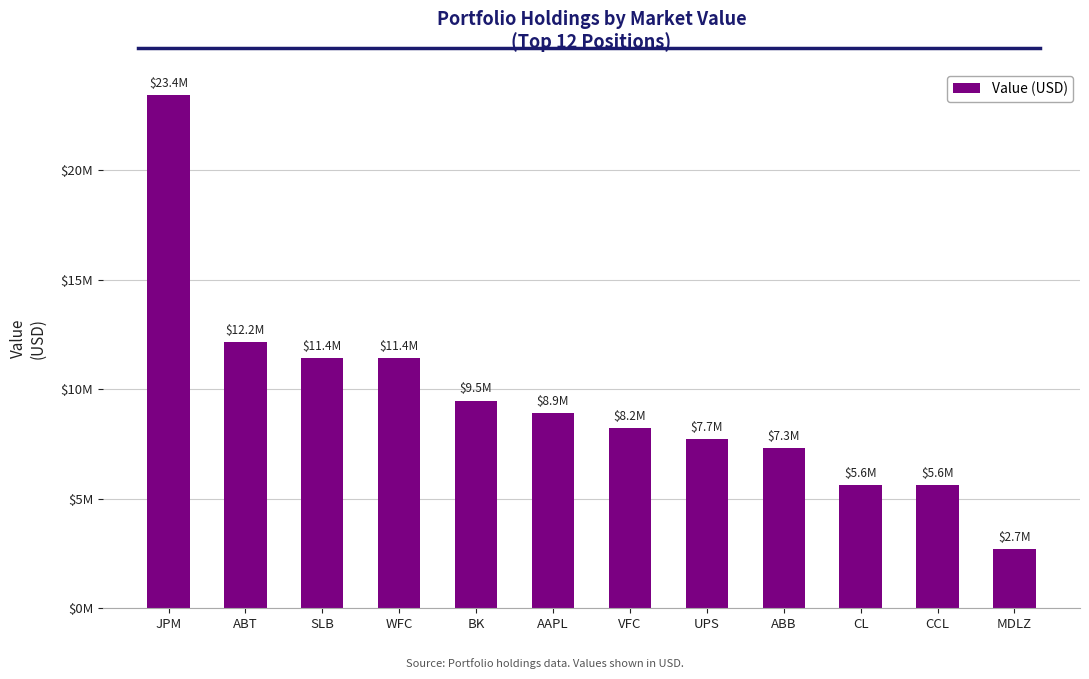

Which category has the highest value across all series?

JPM